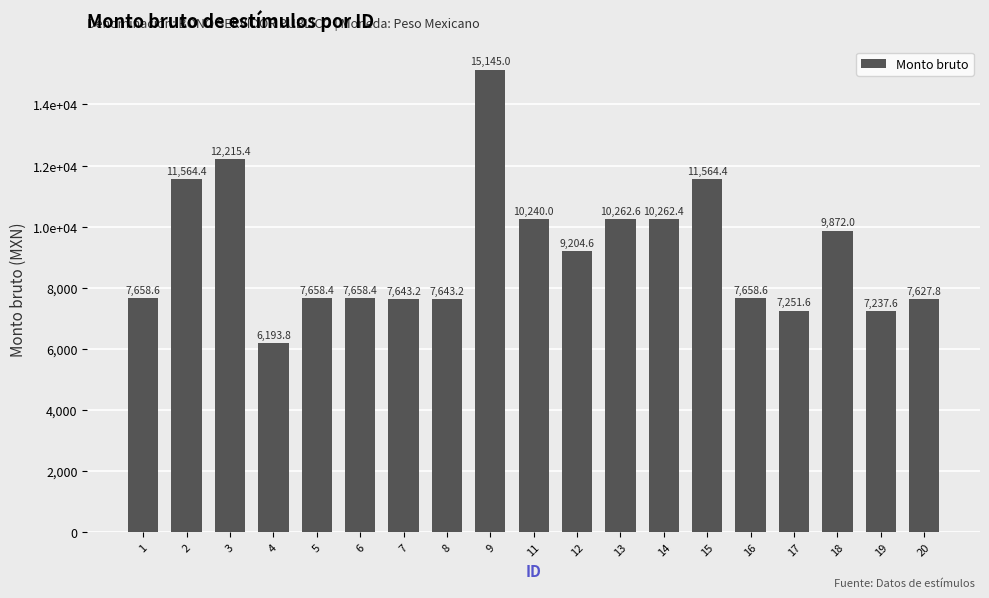

The value at 4 is 1384.6. True or false?

False